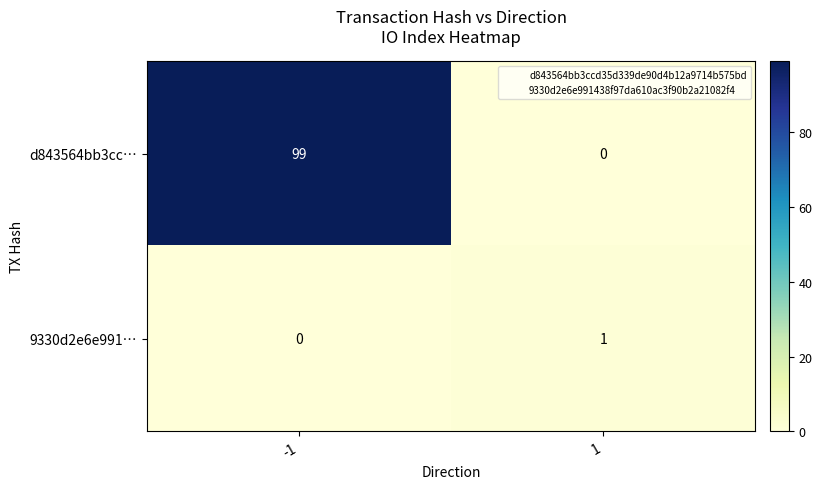

What is the difference between the highest and lowest values at 1?

1